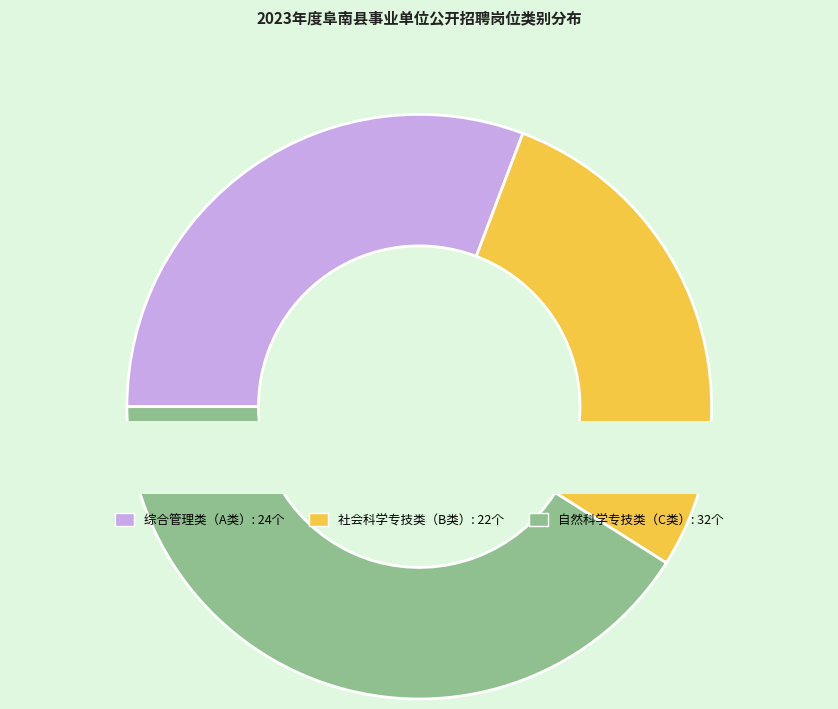

Does 自然科学专技类（C类） represent more than half of the total?

No